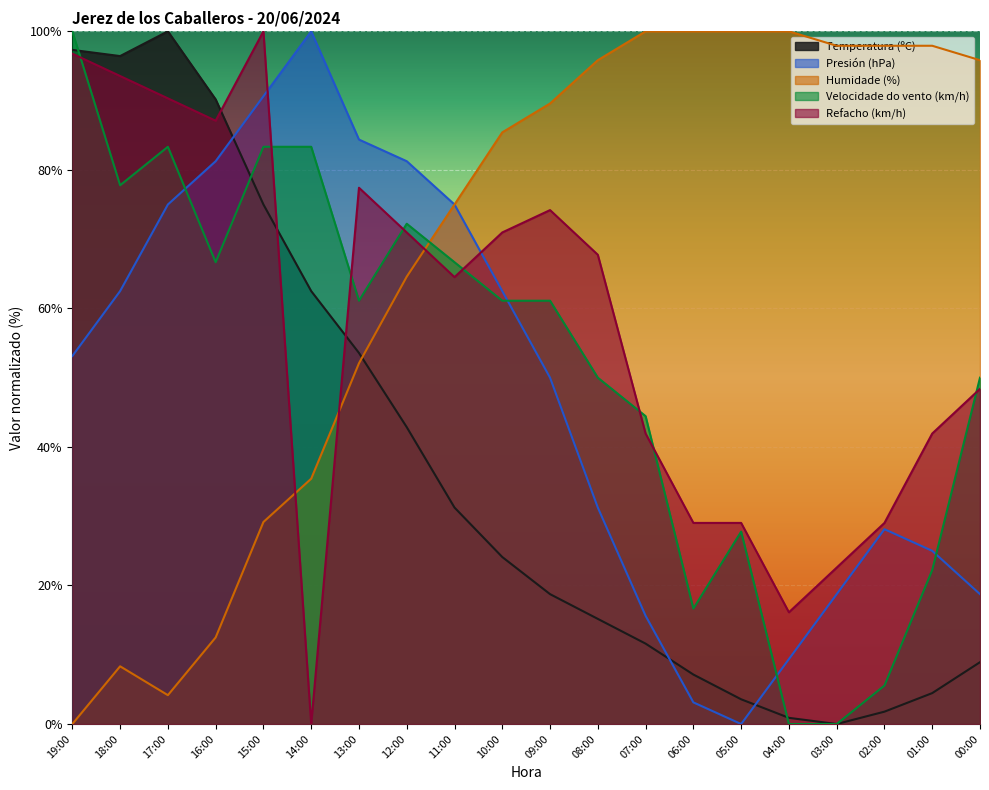

True or false: Refacho (km/h) and Presión (hPa) intersect in this chart.

True